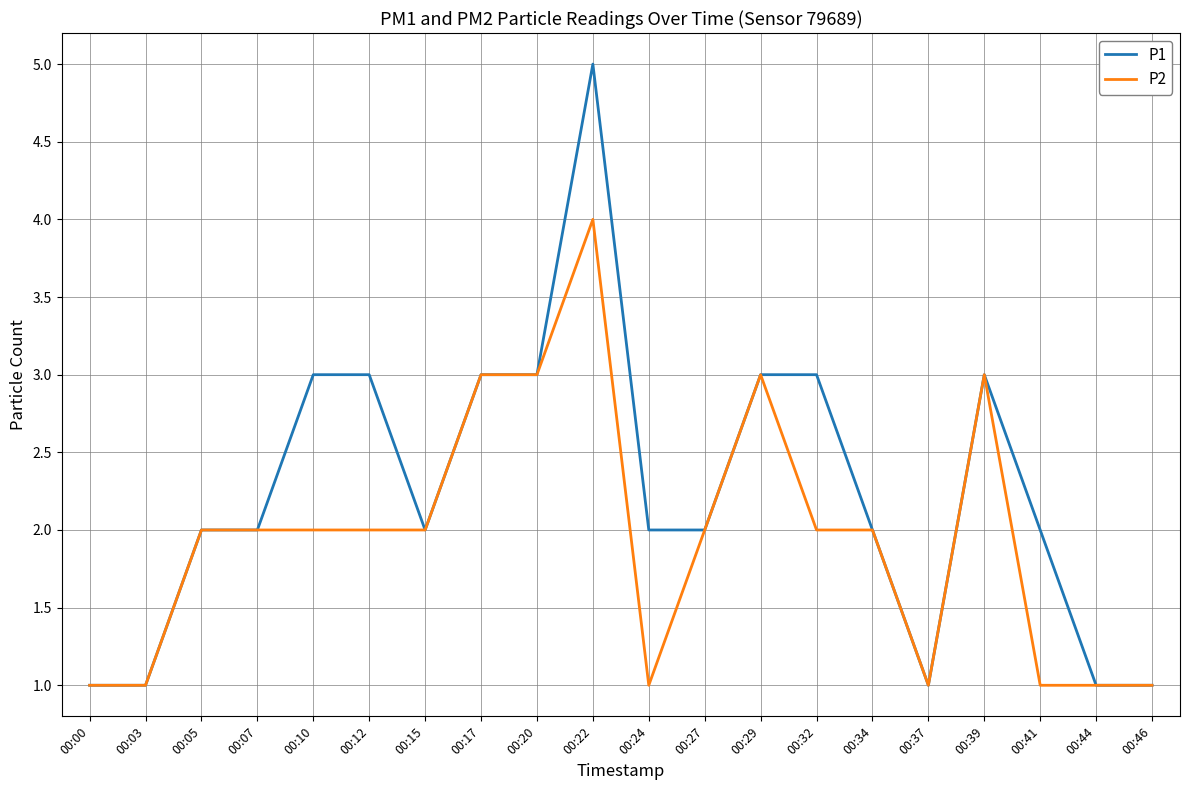

What is the difference between the second highest and second lowest values in the P1 series?

2